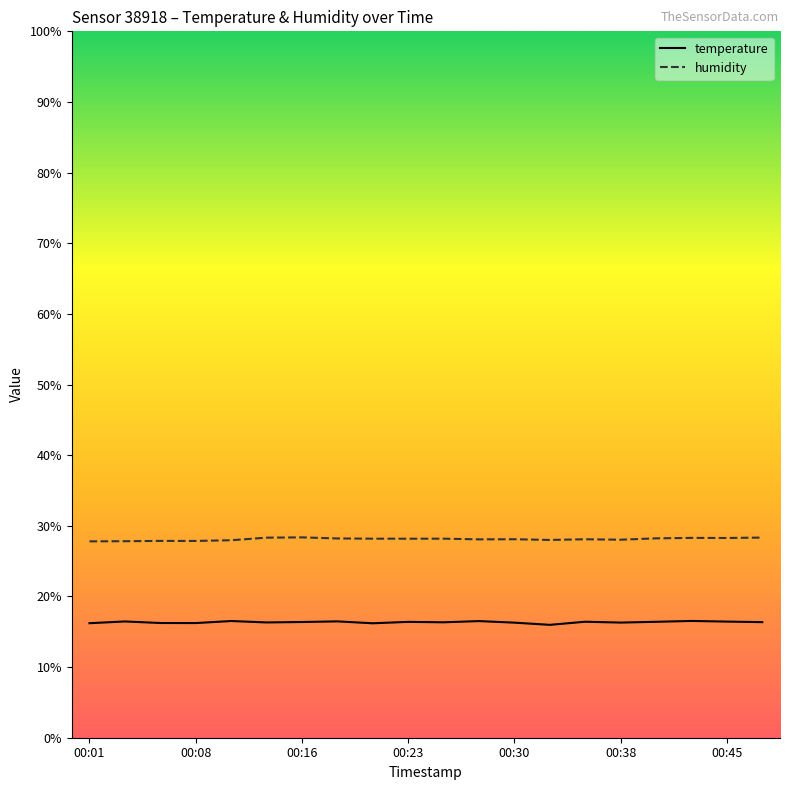

True or false: temperature and humidity intersect in this chart.

False